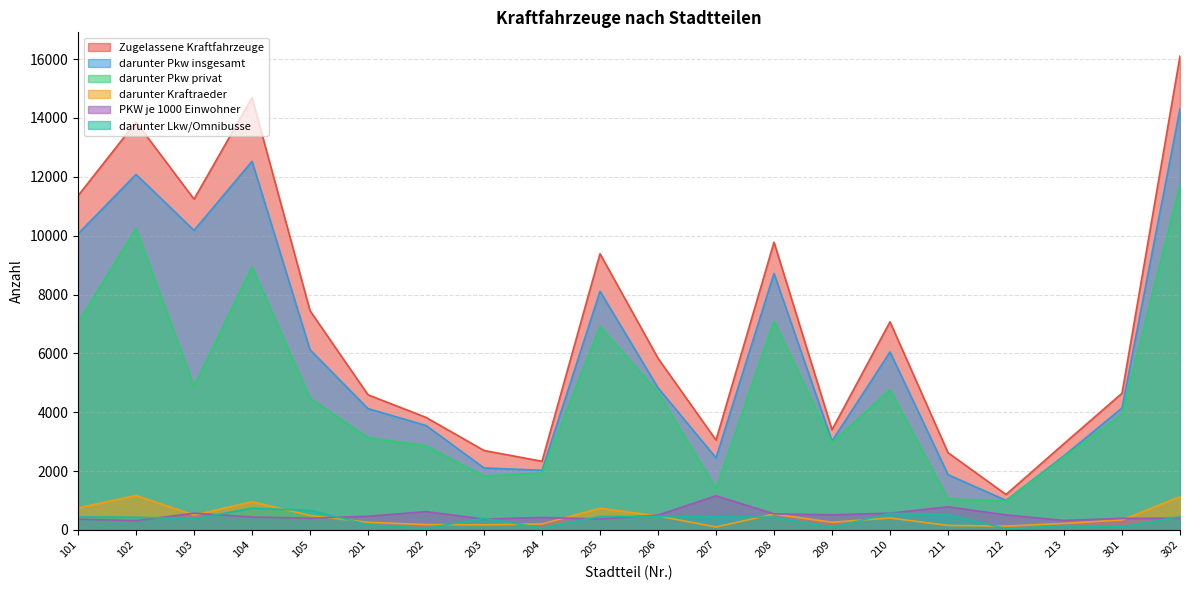

What is the spread (max minus min) of values at 212?

1160